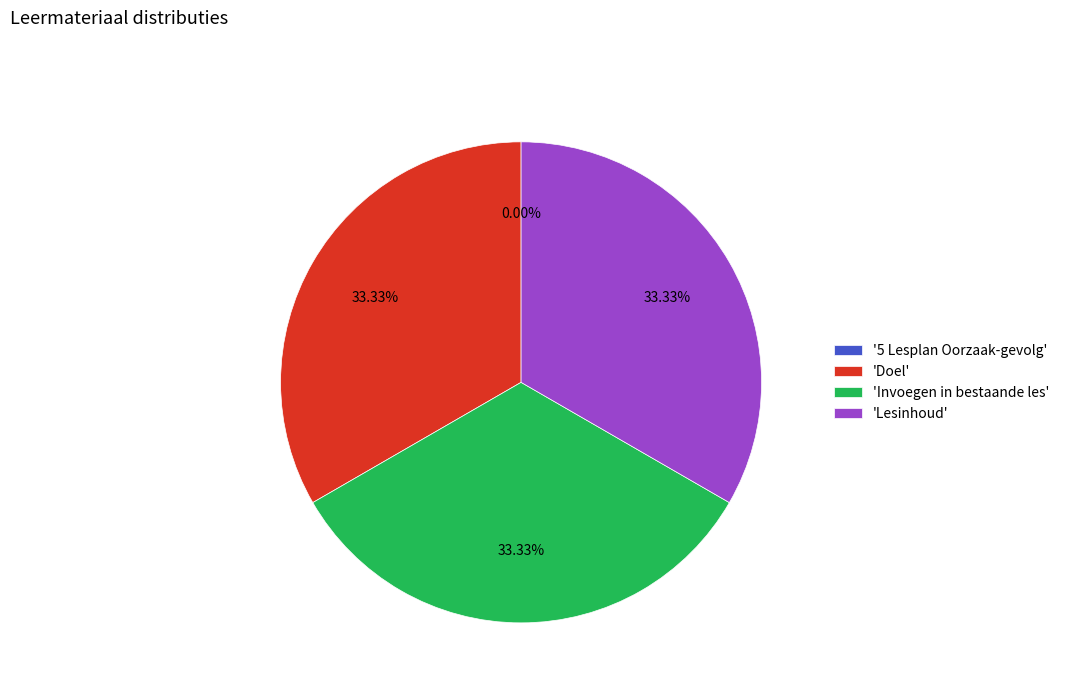

Is there any slice that represents more than half of the pie?

No